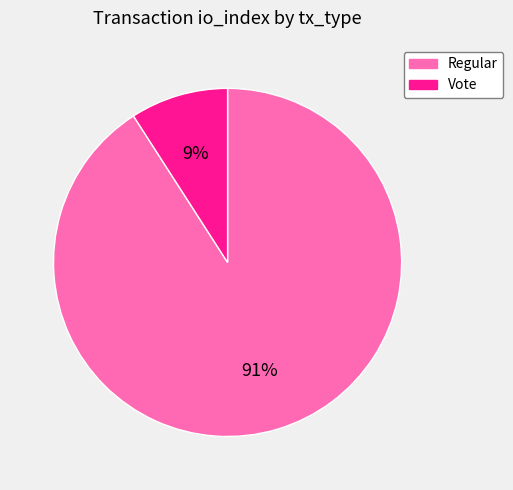

Is the sum of Vote and Regular greater than half?

Yes